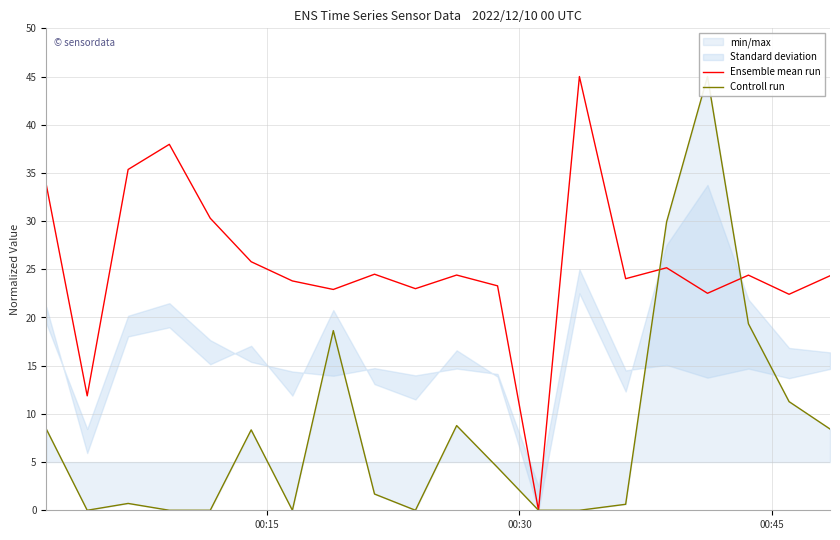

How many lines are shown in the chart?

2